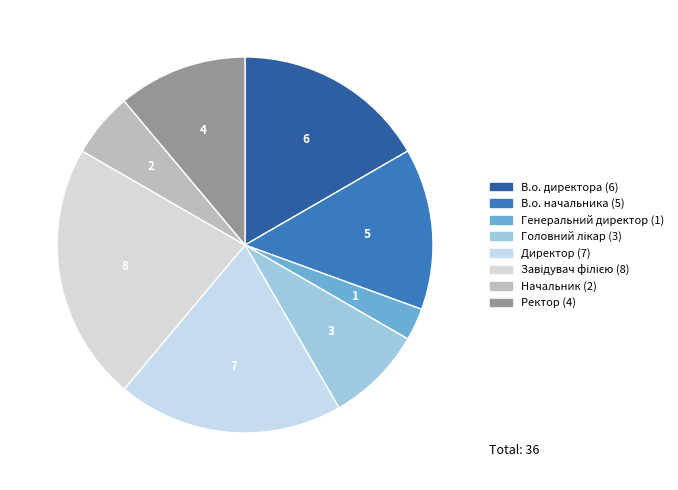

To the nearest percent, what percentage of the pie is Директор?

19%